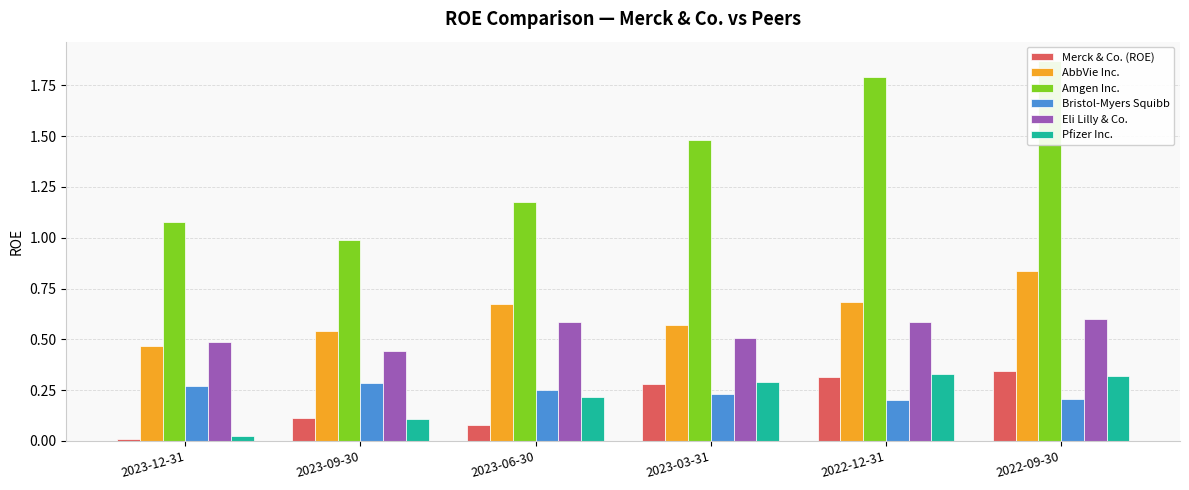

What is the sum of the Merck & Co. (ROE) values at 2023-06-30 and 2023-09-30?

0.2